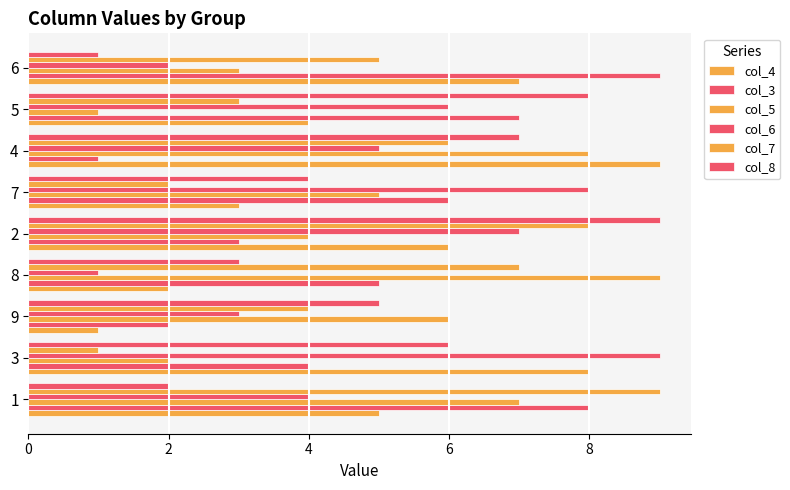

How many data points does each series have?

9